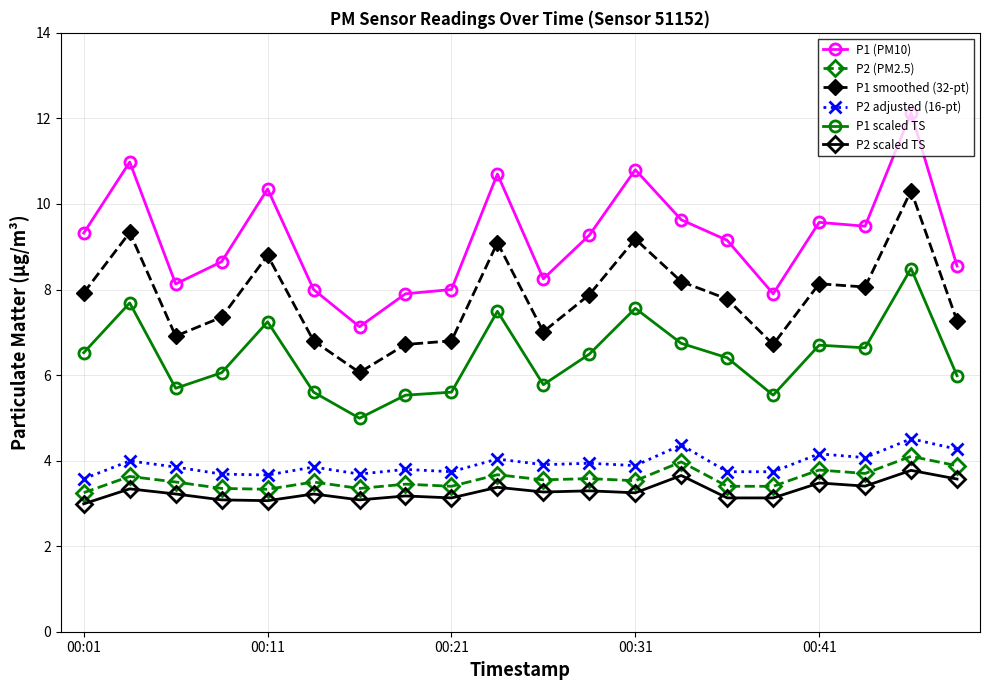

What is the value of the P1 (PM10) point at the 9th from the left?

8.0